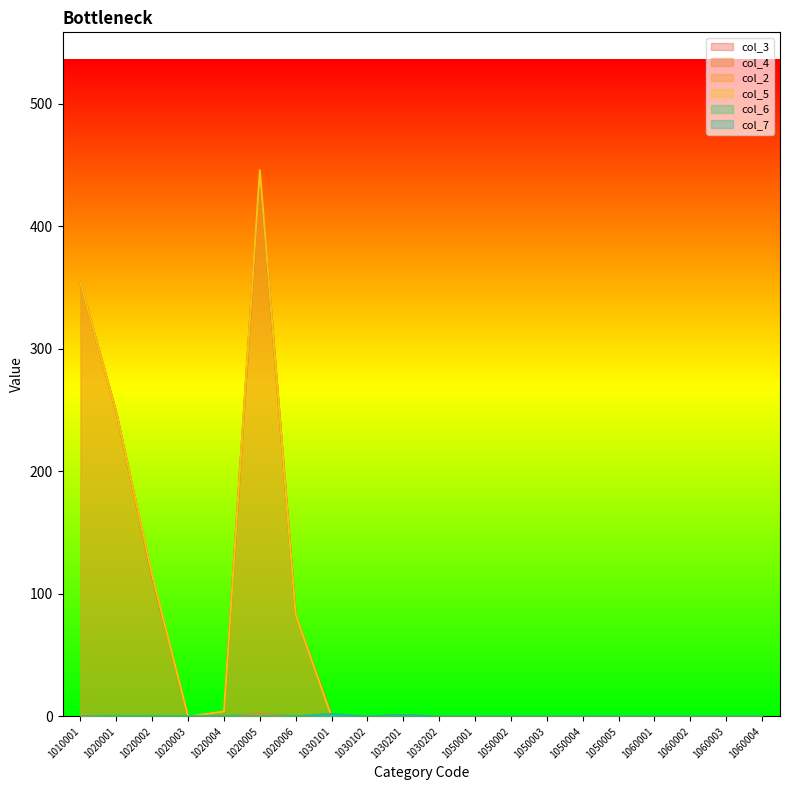

How many col_4 values are between 0 and 1?

19